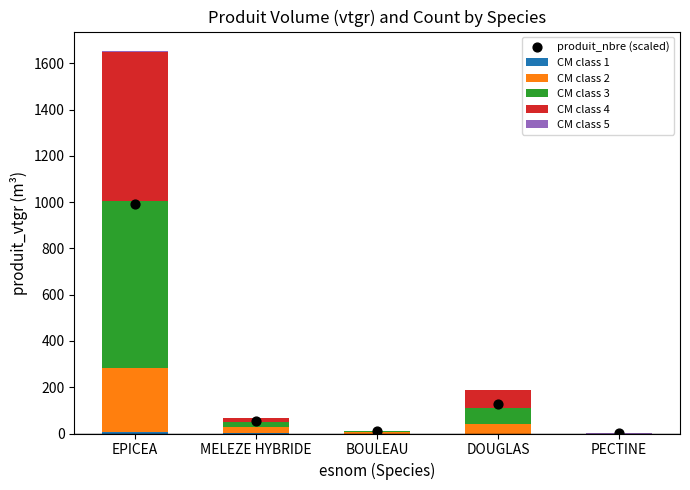

Which series has the largest total across all categories?

produit_nbre (scaled)